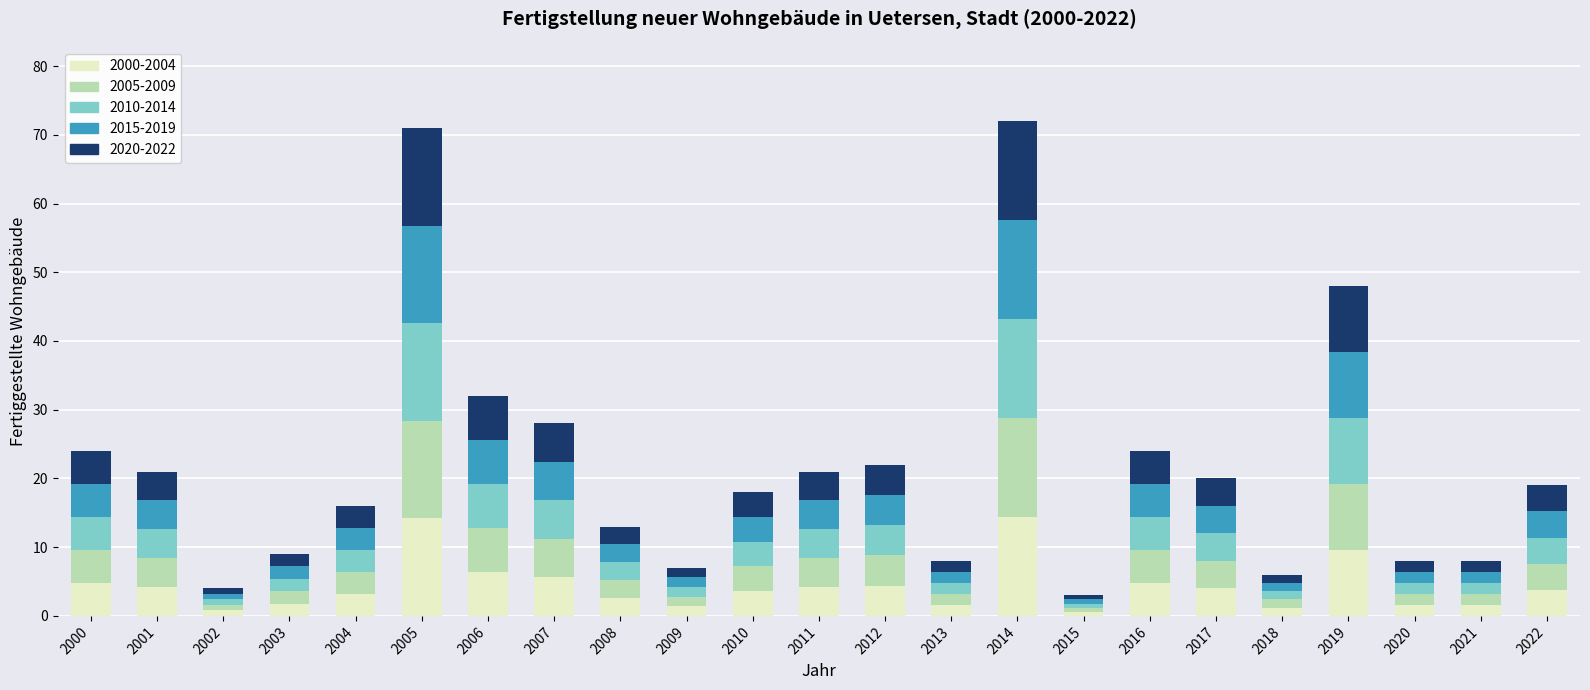

What is the total value across all series at 2006?

32.0